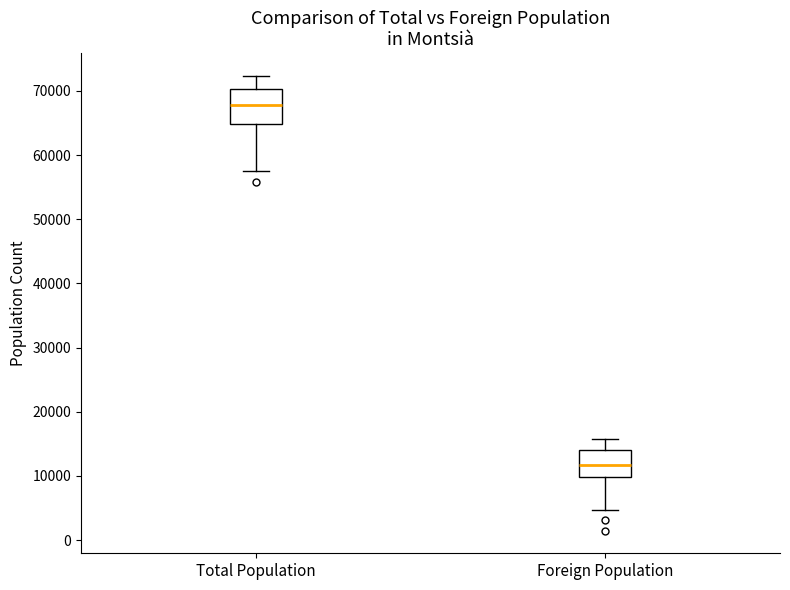

Reading left to right, read every box against the y-axis: the position of its median line, the range the box covers, and the ends of its whiskers. The values are not printed on the chart, so give them approximately, as read against the axis.

Total Population: median 68000, box 65000 to 70000, whiskers 58000 to 72000
Foreign Population: median 12000, box 10000 to 14000, whiskers 5000 to 16000